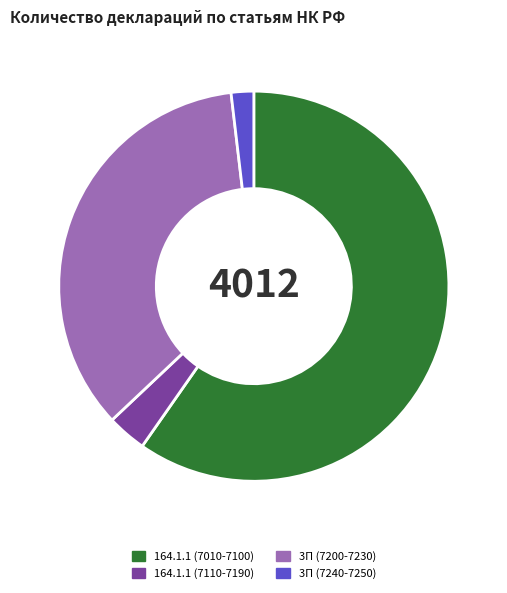

True or false: 164.1.1 (7010-7100) accounts for 60% of the total.

True